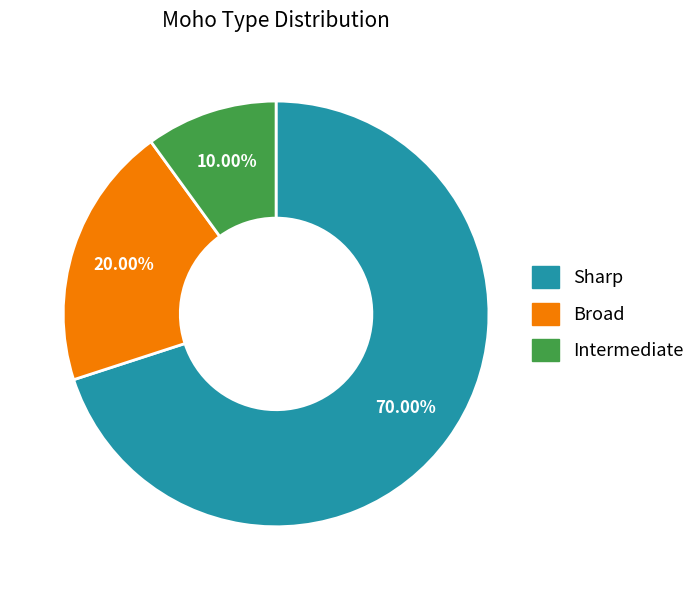

How many slices are in this pie chart?

3